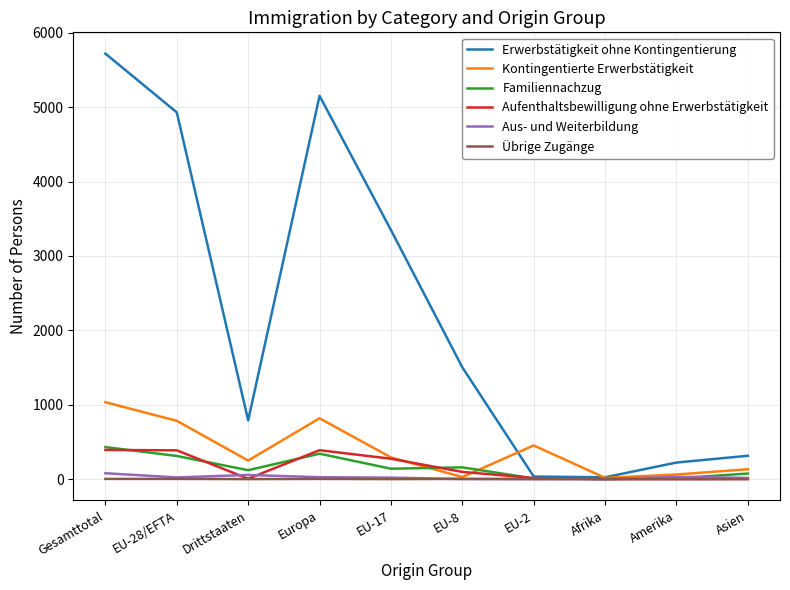

At which category is the sum across all series the highest?

Gesamttotal